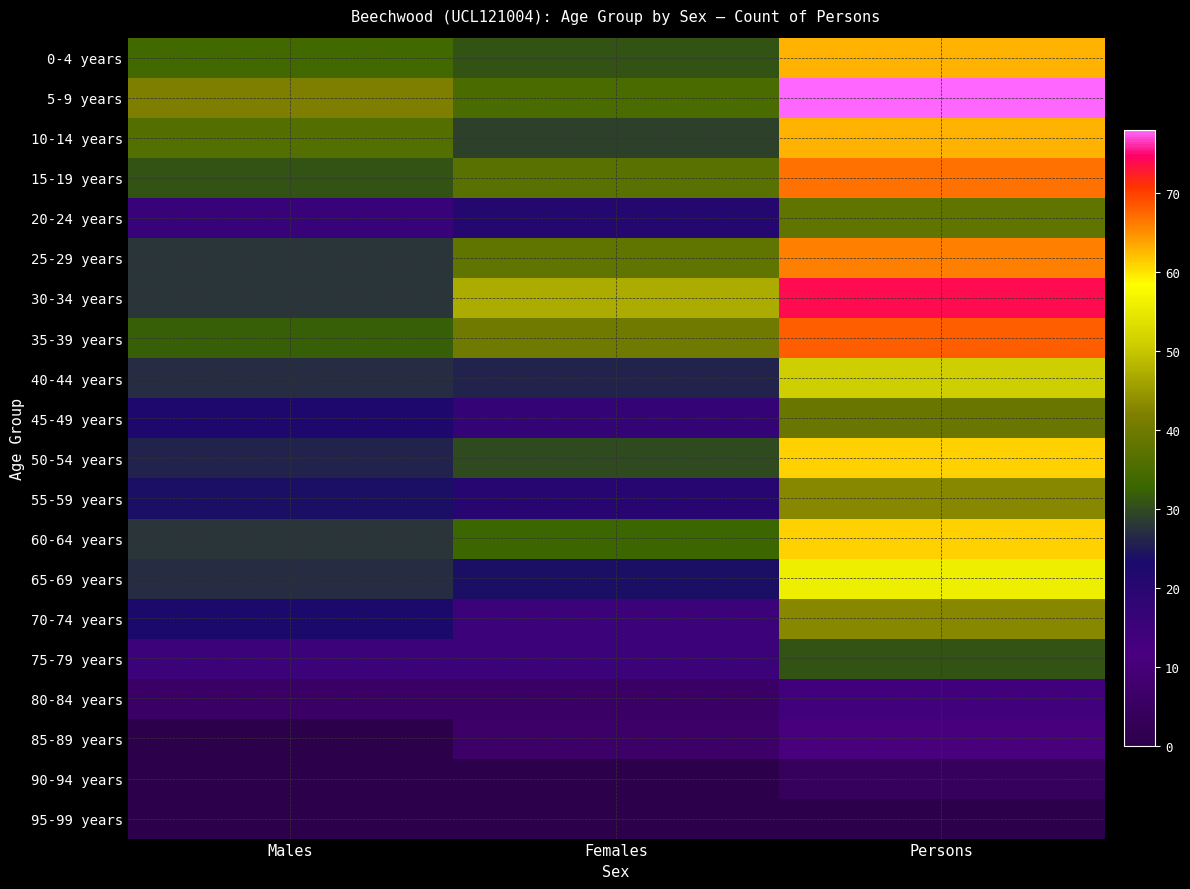

Which series changed the most between Males and Females?

30-34 years